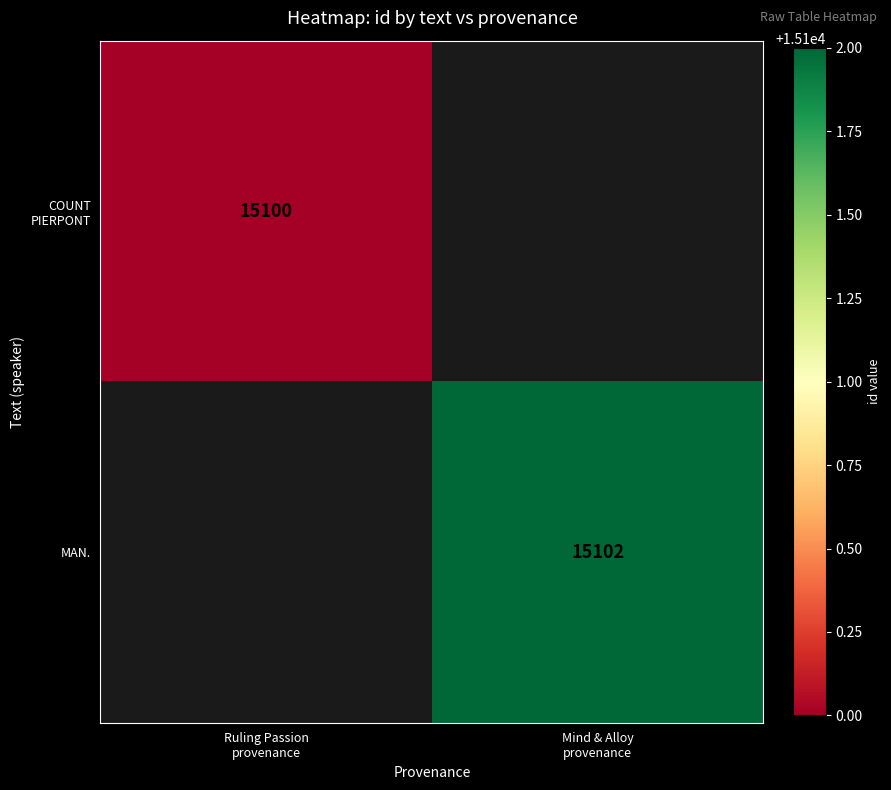

Which category has the lowest value across all series?

Ruling Passion
provenance